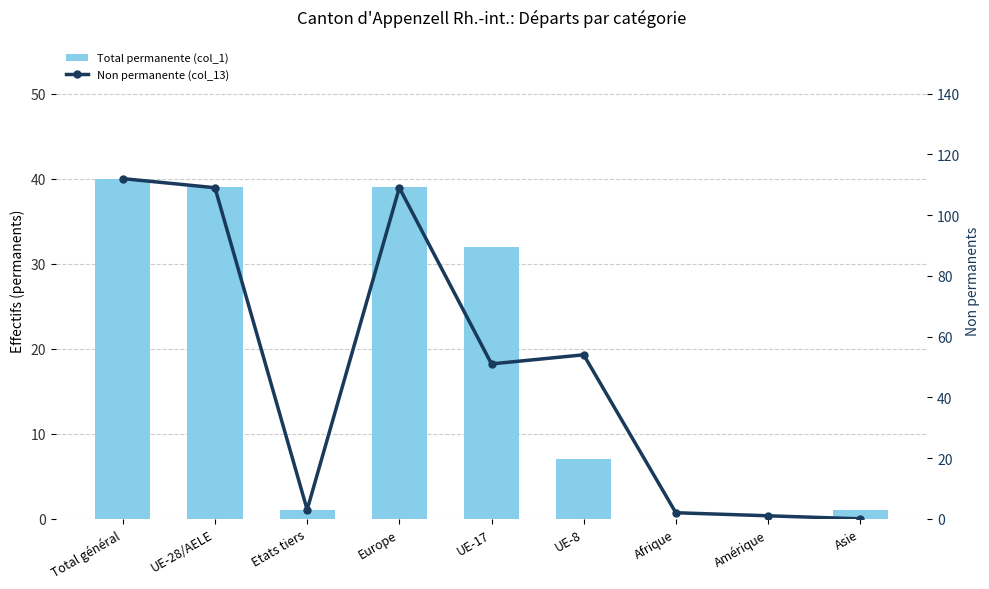

How many positive values does the Total permanente (col_1) series have?

7